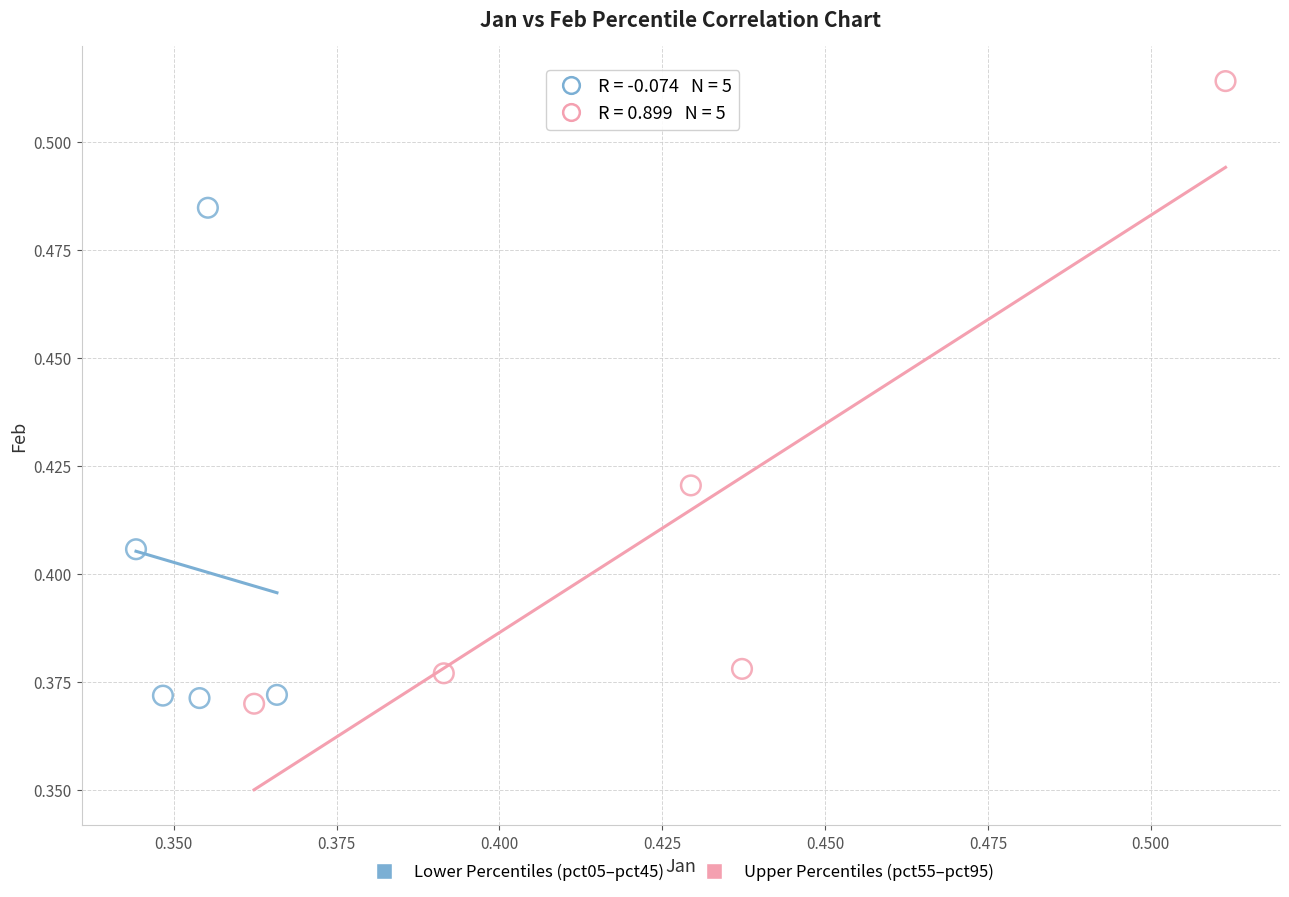

Which series has the largest Y range (max minus min)?

Upper Percentiles (pct55–pct95)